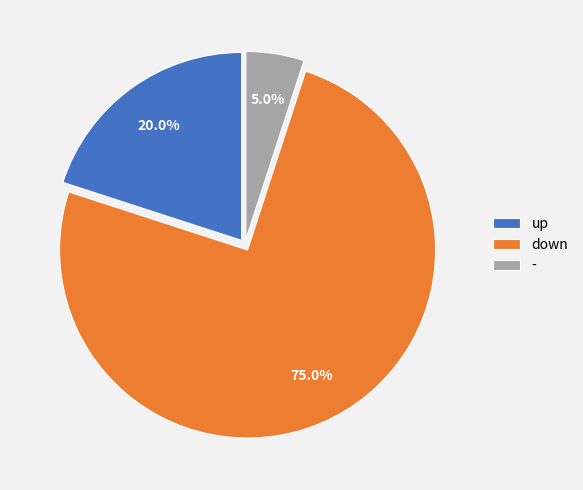

Is there a majority slice in this chart?

Yes